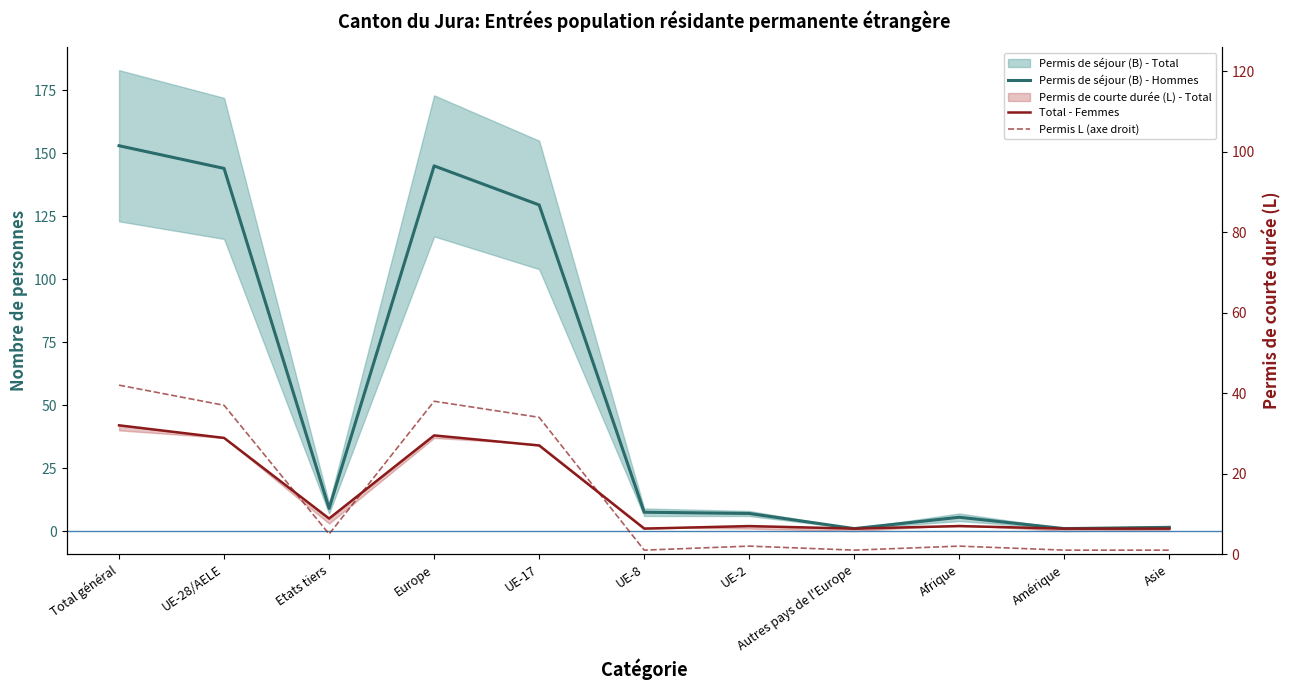

What position from the right is Amérique?

2